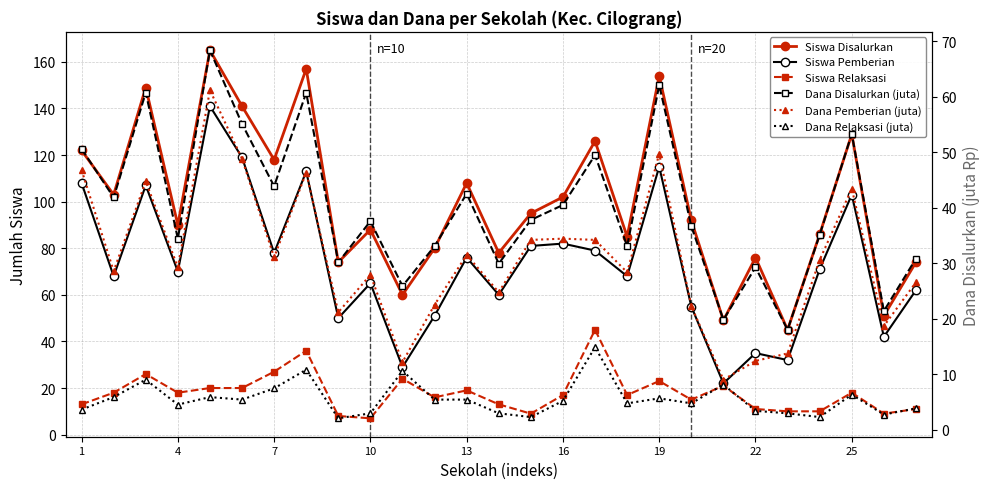

What is the total value across all series at 16?

281.1